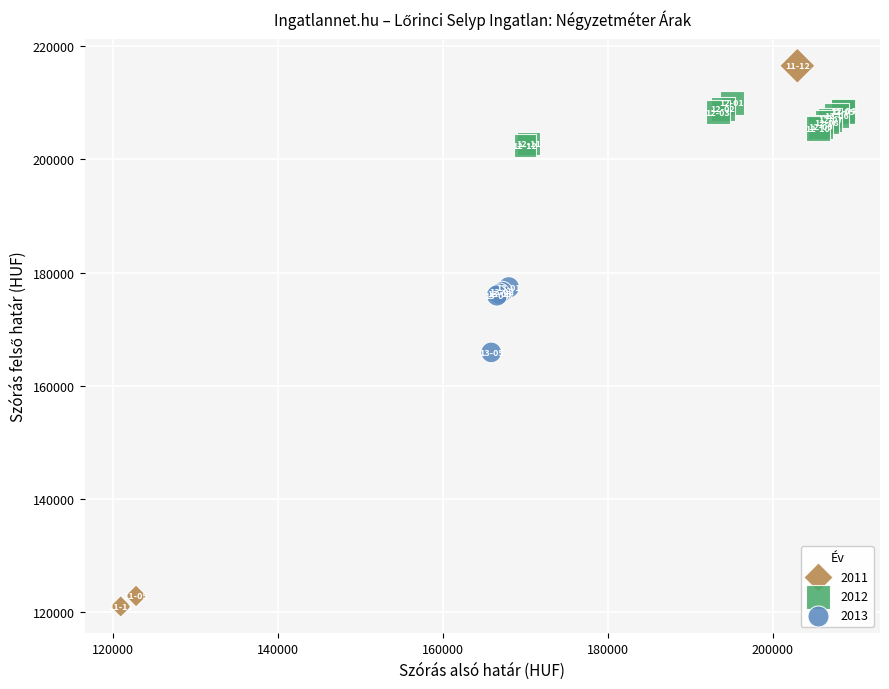

Which series reaches the minimum Y coordinate?

2011